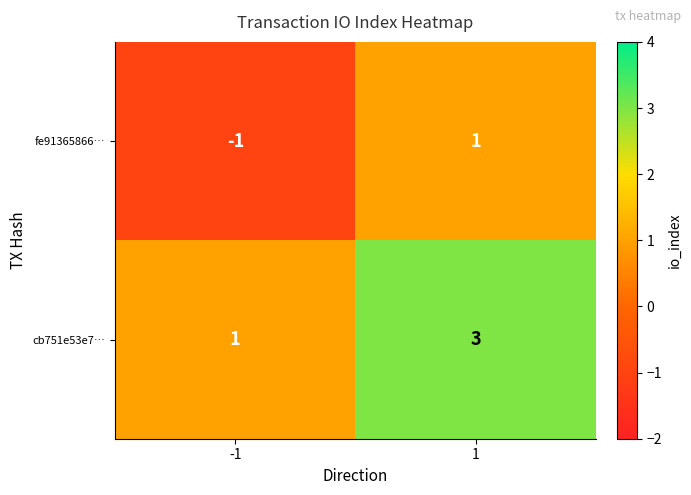

List the series in order of their overall mean, lowest first.

fe91365866…, cb751e53e7…